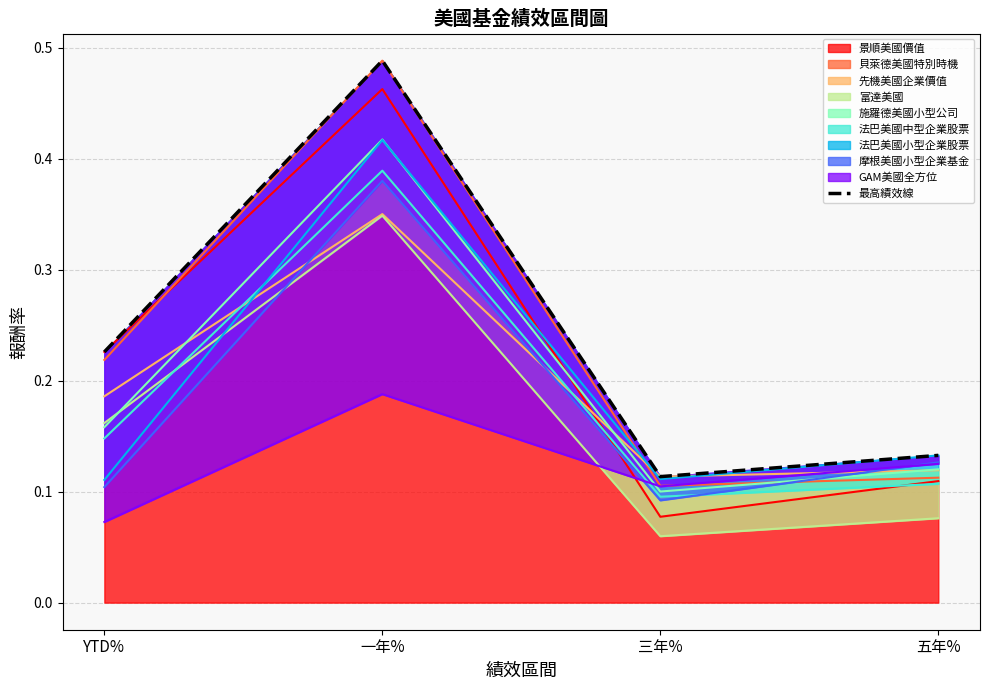

Rank the categories by value from highest to lowest.

一年%, YTD%, 五年%, 三年%